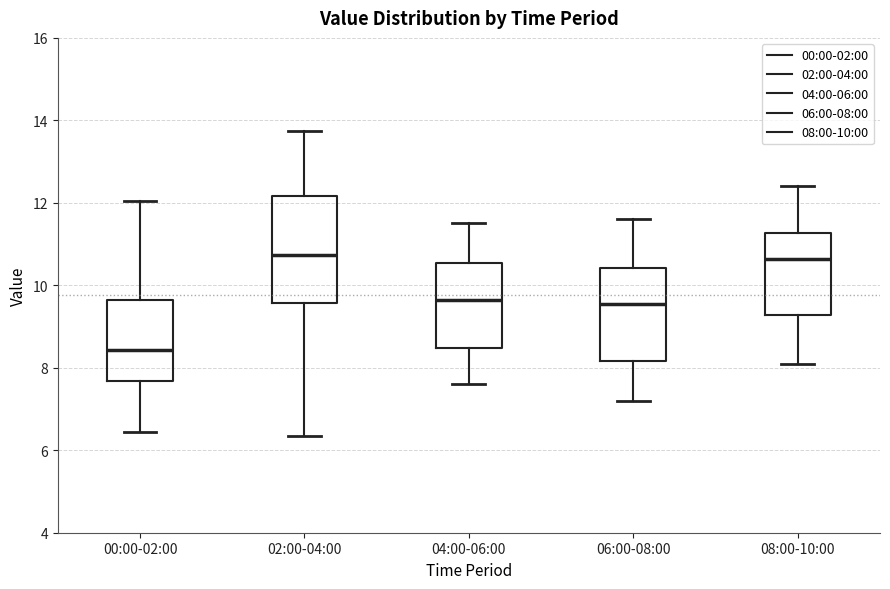

Reading left to right, read every box against the y-axis: the position of its median line, the range the box covers, and the ends of its whiskers. The values are not printed on the chart, so give them approximately, as read against the axis.

00:00-02:00: median 8.4, box 7.6 to 9.6, whiskers 6.4 to 12.0
02:00-04:00: median 10.8, box 9.6 to 12.2, whiskers 6.4 to 13.8
04:00-06:00: median 9.6, box 8.4 to 10.6, whiskers 7.6 to 11.6
06:00-08:00: median 9.6, box 8.2 to 10.4, whiskers 7.2 to 11.6
08:00-10:00: median 10.6, box 9.2 to 11.2, whiskers 8.2 to 12.4